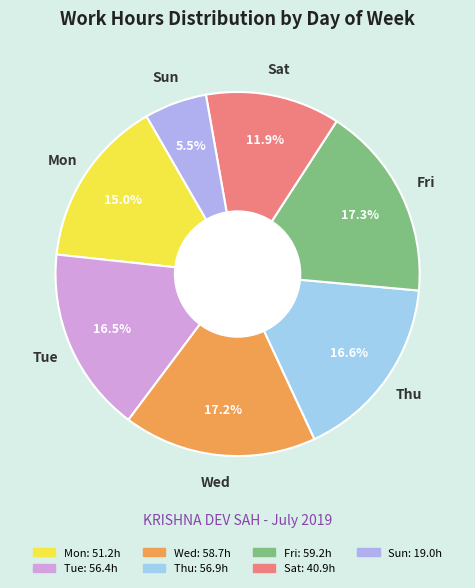

Does Tue account for over 50% of the chart?

No